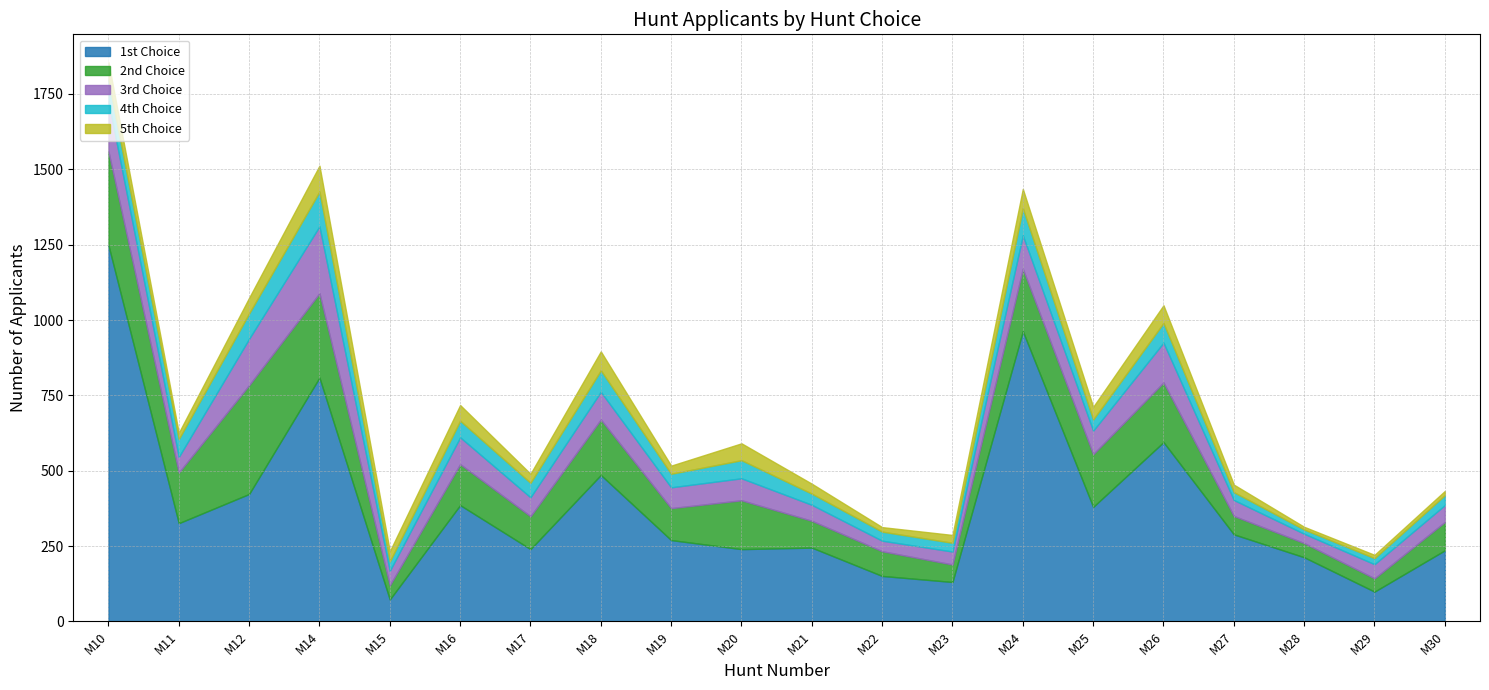

At how many categories does at least one series exceed 117?

18